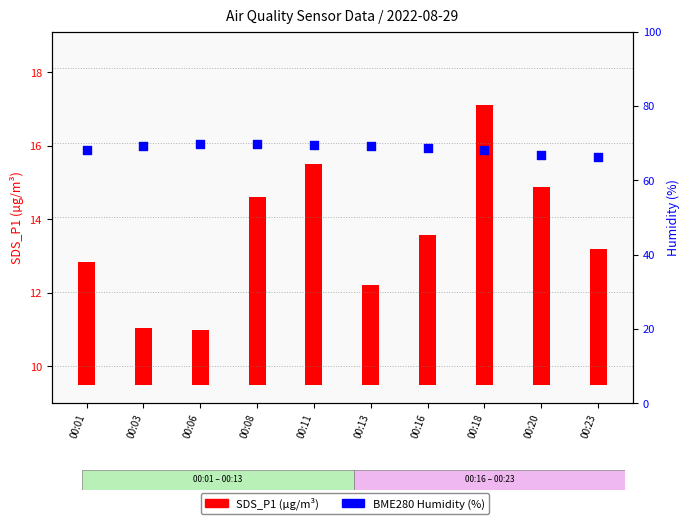

What is the change in value from 00:08 to 00:23?

-3.3